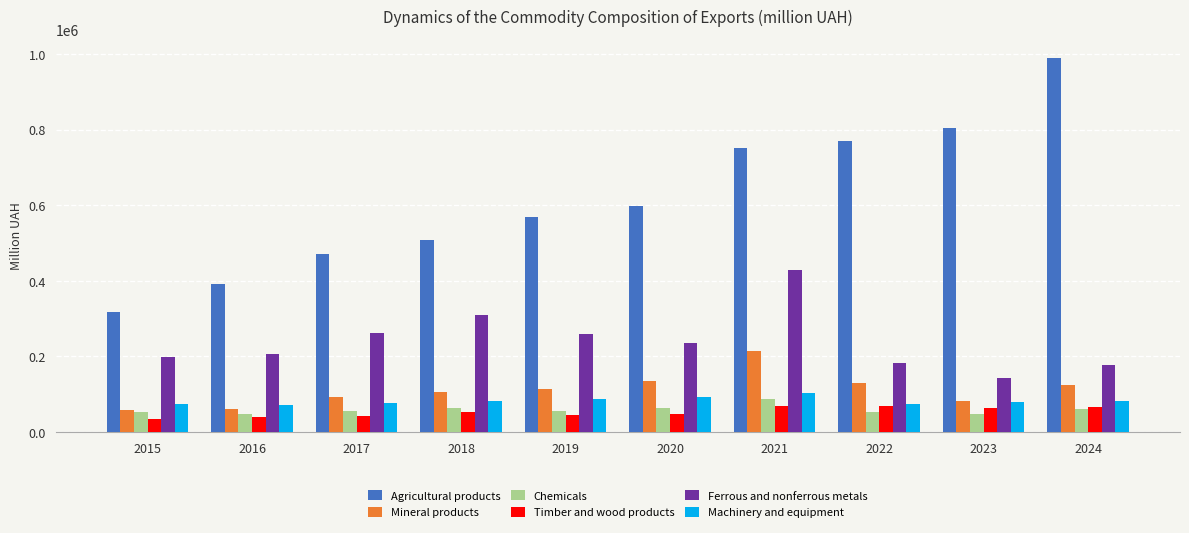

What is the spread (max minus min) of values at 2020?

551269